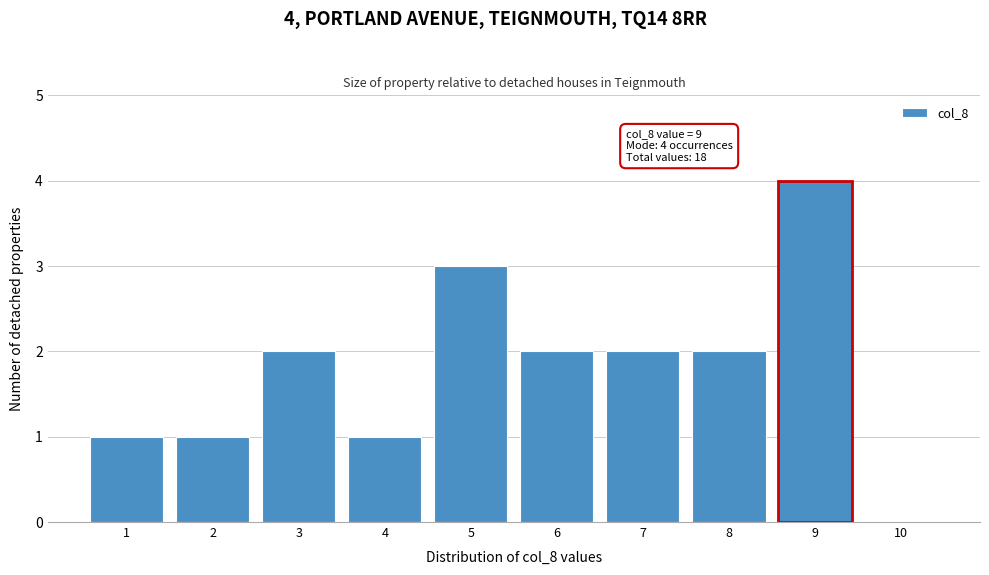

Over which range of the x-axis is the bar tallest?

8.5 to 9.5